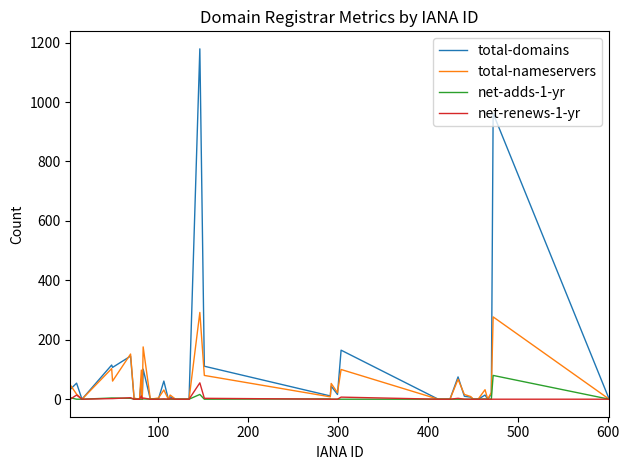

Which series has the widest spread of values?

total-domains